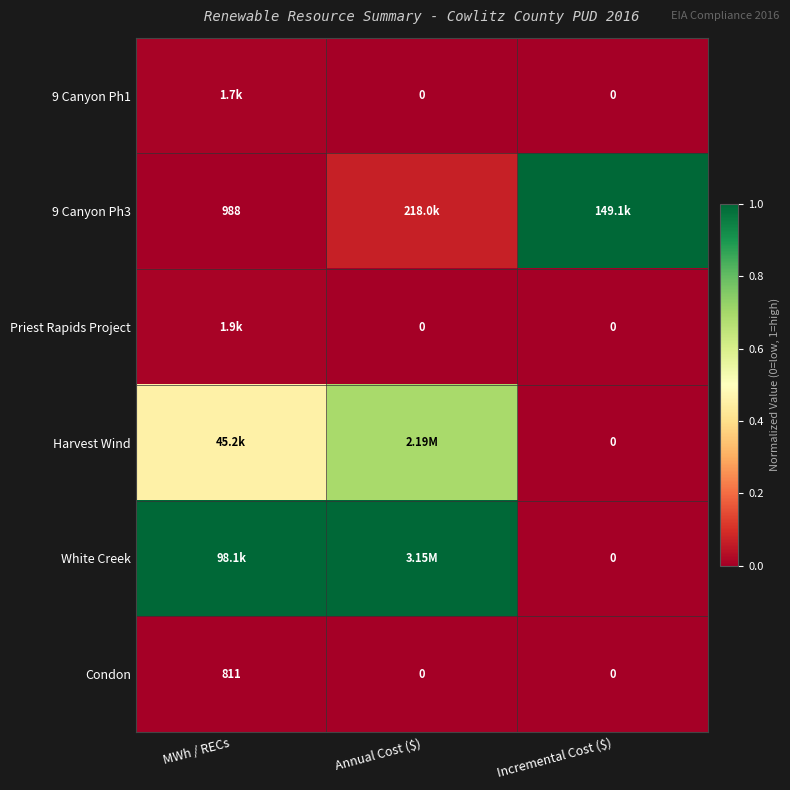

Which category has the highest value in the Condon series?

MWh / RECs